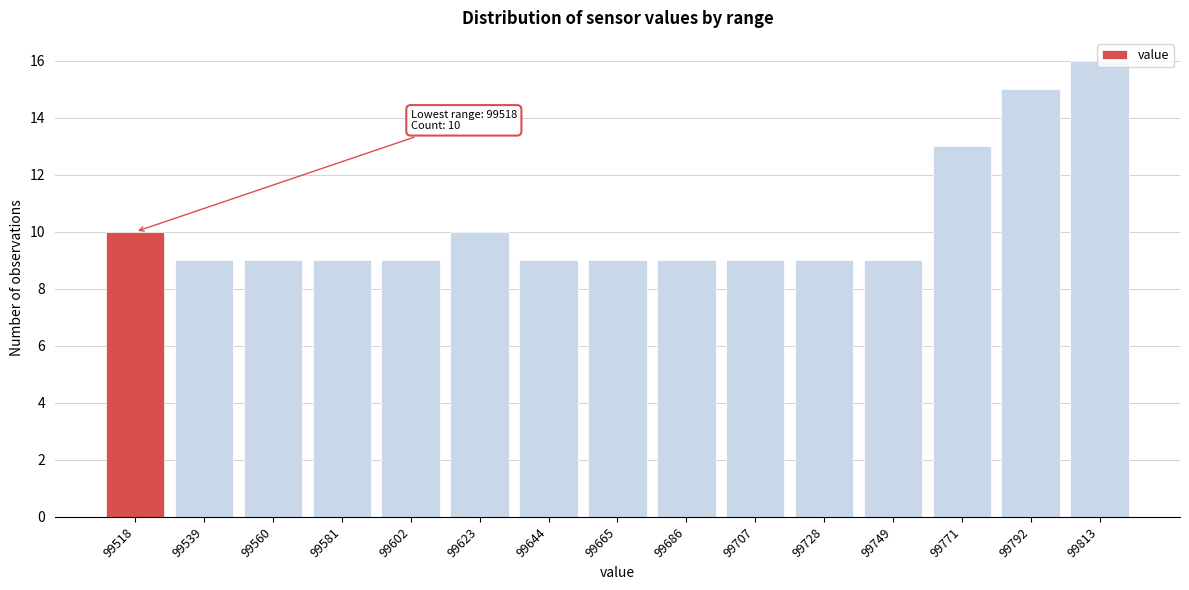

What is the value of the 4th bar from the left?

9